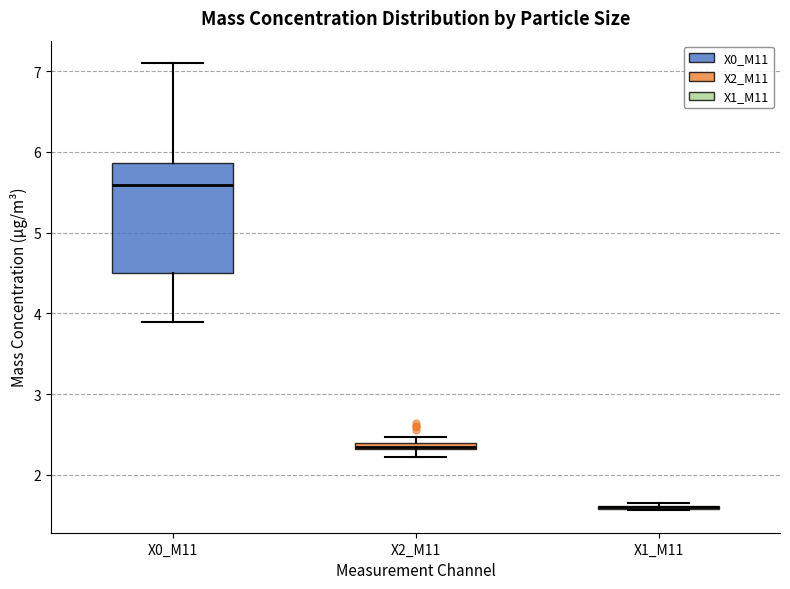

Where is the lower edge of the box for X2_M11 on the y-axis? The values are not printed on the chart, so give them approximately, as read against the axis.

2.3